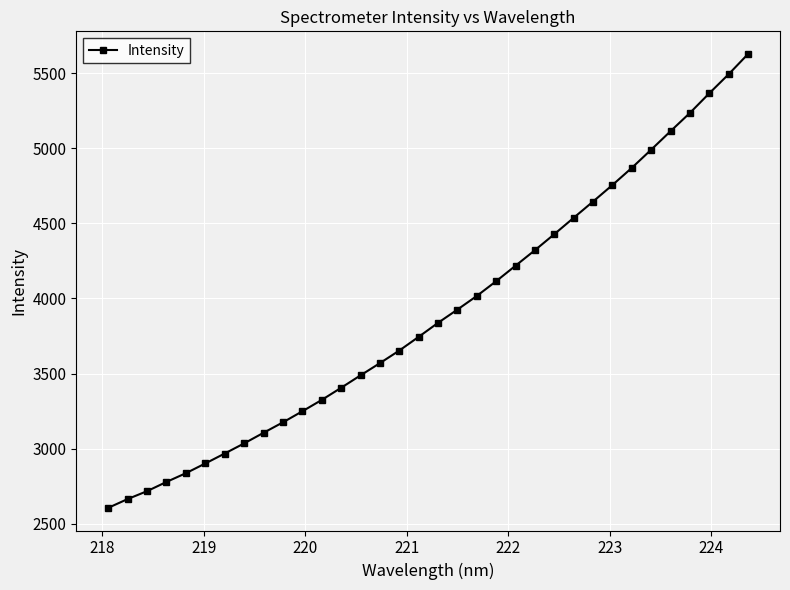

What is the average value?

3903.7